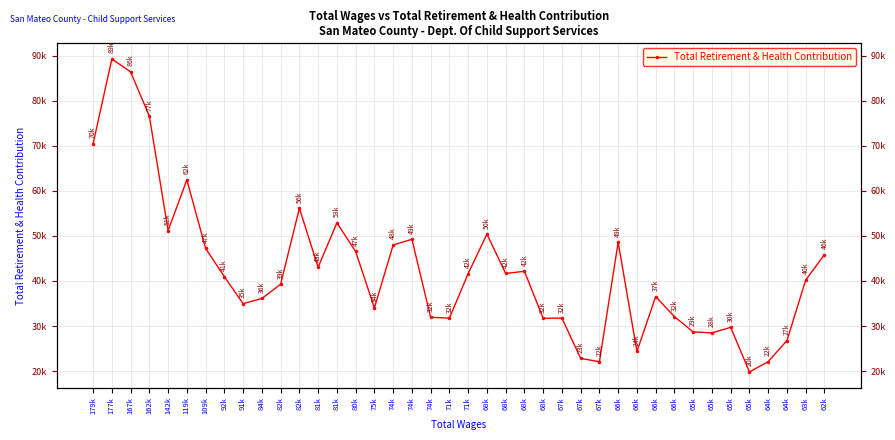

Reading right to left, transcribe all the data shown in this chart.

62k=45856	63k=40206	64k=26785	64k=22095	65k=19807	65k=29707	65k=28482	65k=28687	66k=32078	66k=36547	66k=24348	66k=48593	67k=22075	67k=22813	67k=31762	68k=31719	68k=42153	68k=41672	68k=50401	71k=41631	71k=31741	74k=31949	74k=49259	74k=47987	75k=34013	80k=46546	81k=52906	81k=43046	82k=56144	82k=39268	84k=36114	91k=34958	92k=40959	109k=47223	119k=62446	142k=51192	162k=76582	167k=86408	177k=89279	179k=70457